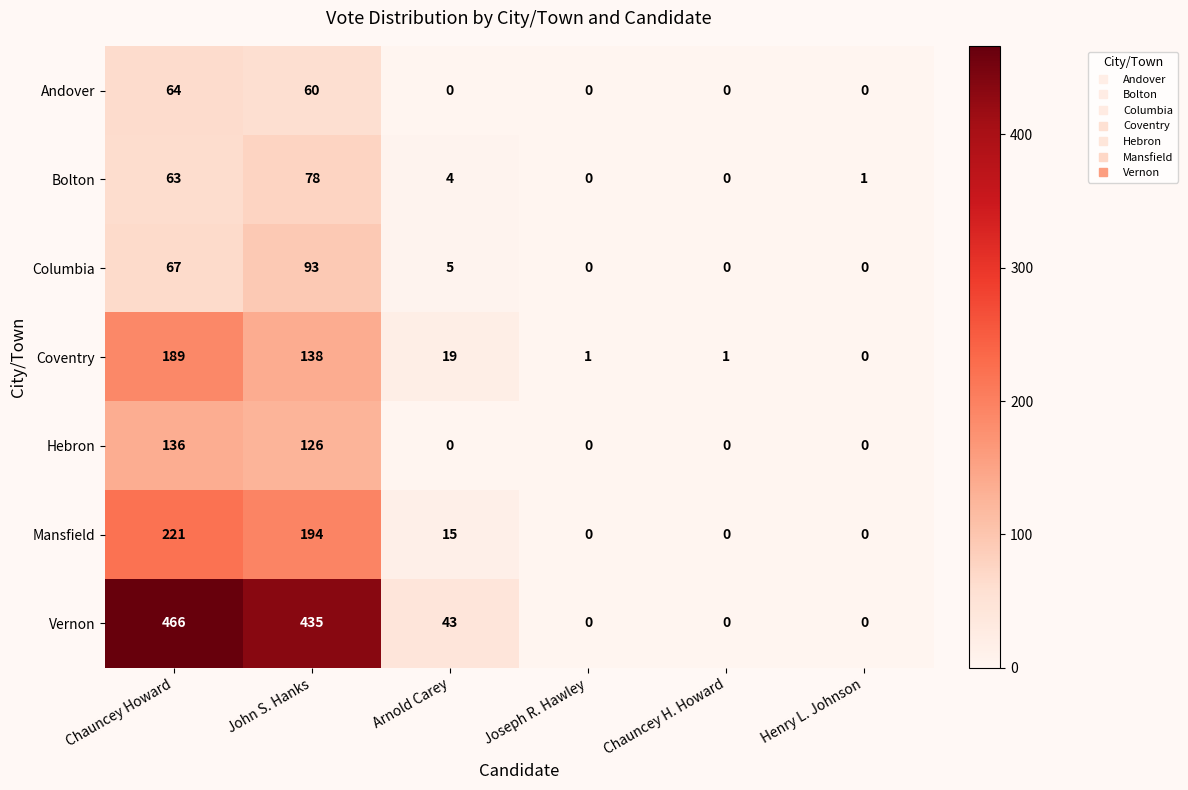

The value of Andover at John S. Hanks is 60. True or false?

True